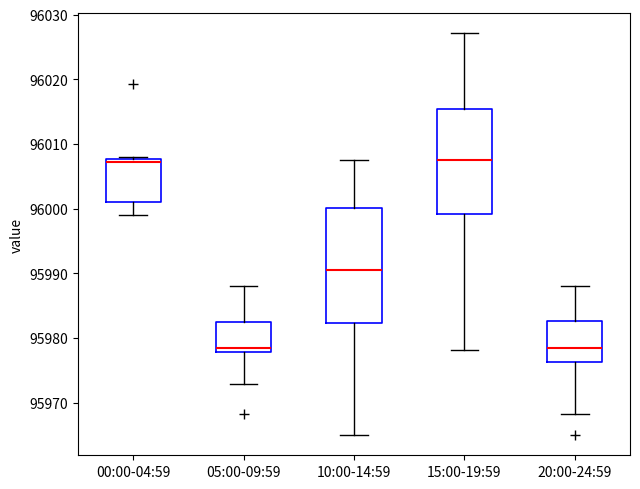

Reading left to right, transcribe this box plot: for each box, give where its median line is, the range the box spans, and where its two whiskers end, as read against the y-axis. The values are not printed on the chart, so give them approximately, as read against the axis.

00:00-04:59: median 96007, box 96001 to 96008, whiskers 95999 to 96008 (just above the box's upper edge)
05:00-09:59: median 95979, box 95978 to 95982, whiskers 95973 to 95988
10:00-14:59: median 95991, box 95982 to 96000, whiskers 95965 to 96008
15:00-19:59: median 96008, box 95999 to 96015, whiskers 95978 to 96027
20:00-24:59: median 95979, box 95976 to 95983, whiskers 95968 to 95988